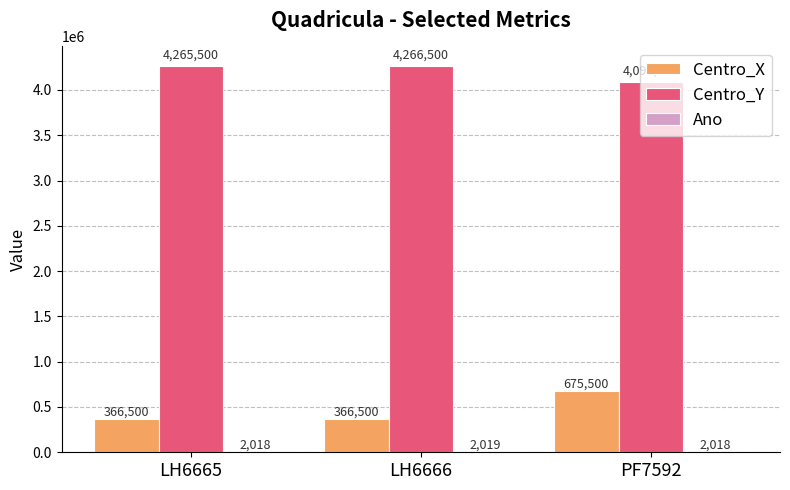

Which series has the largest total across all categories?

Centro_Y